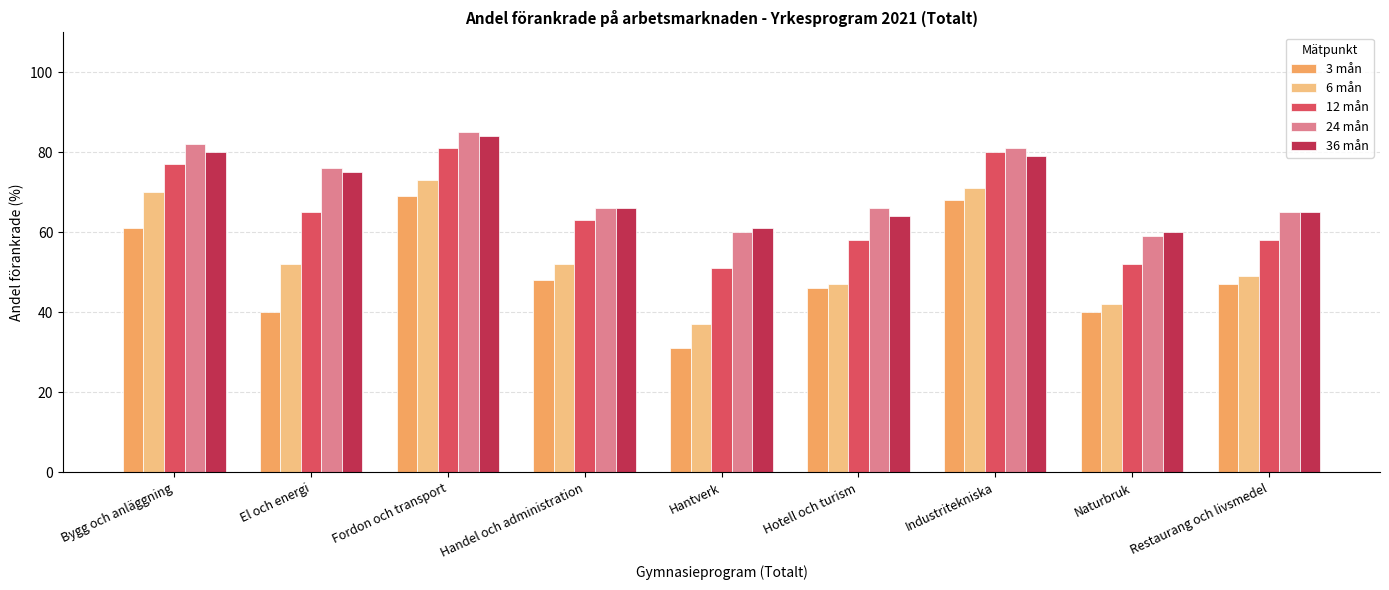

Are the bars grouped side by side (vs. stacked)?

Yes